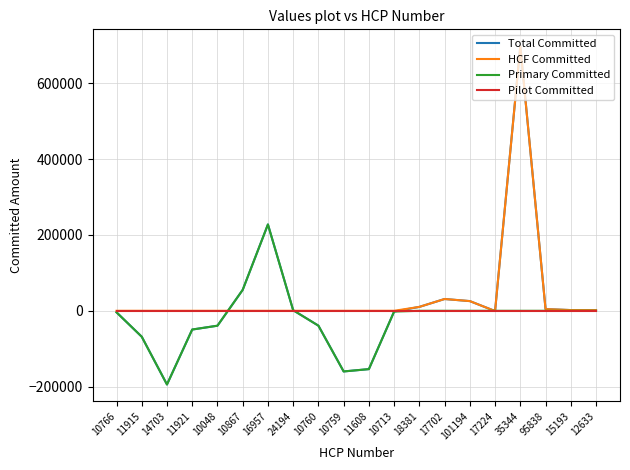

At which category does Primary Committed reach its first local peak?

16957